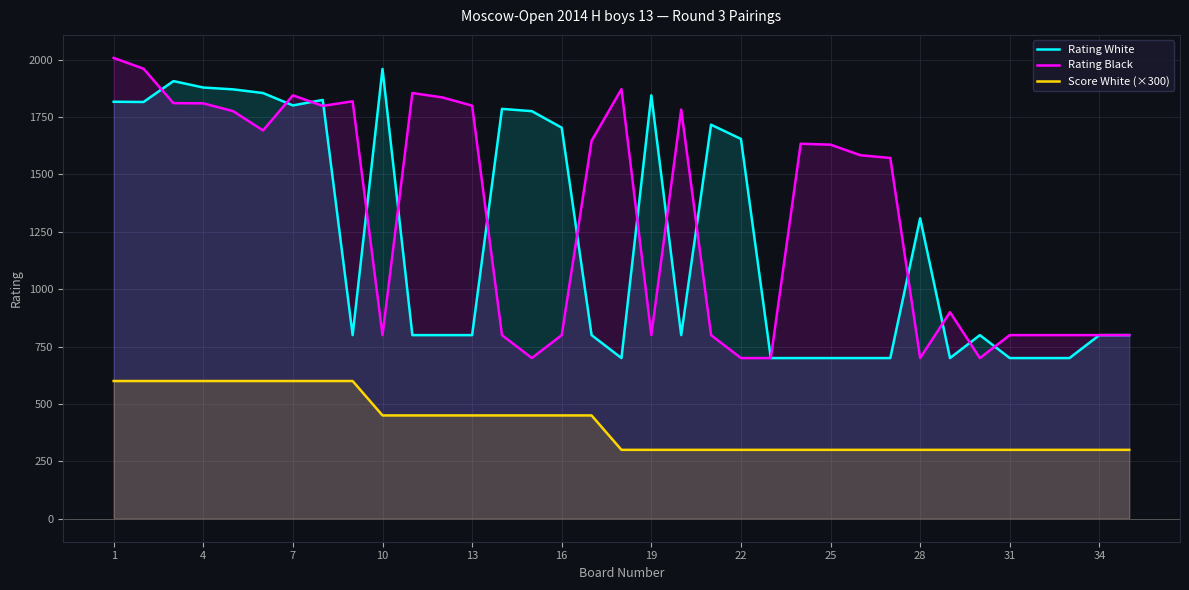

How many times do Rating White and Rating Black cross each other?

15